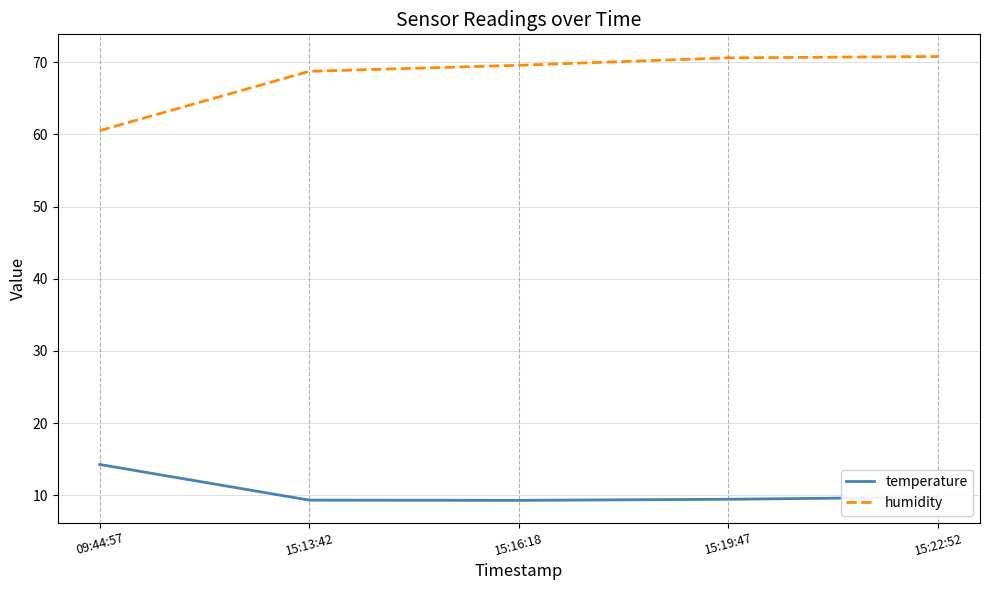

Rank the series at 09:44:57 from highest to lowest value.

humidity, temperature